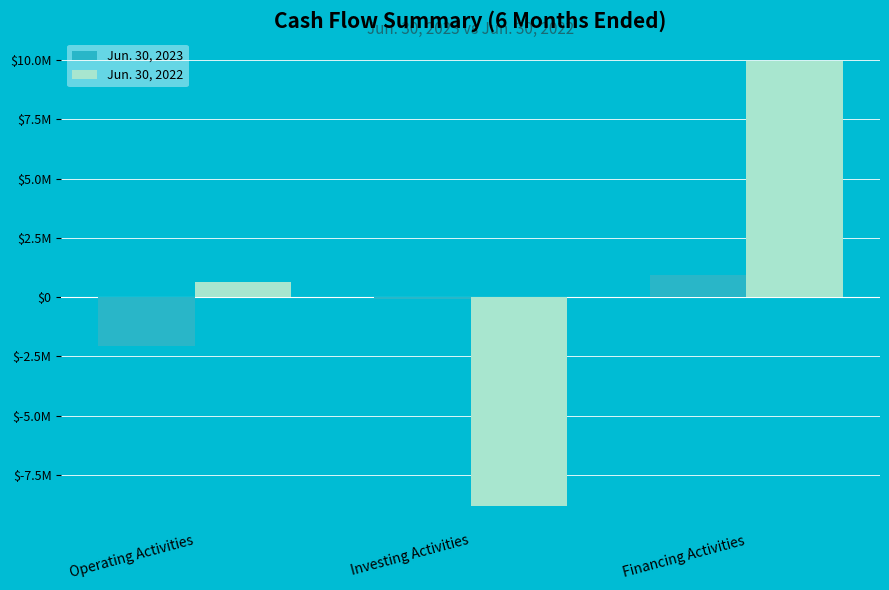

What are all the series names shown in the legend?

Jun. 30, 2023, Jun. 30, 2022